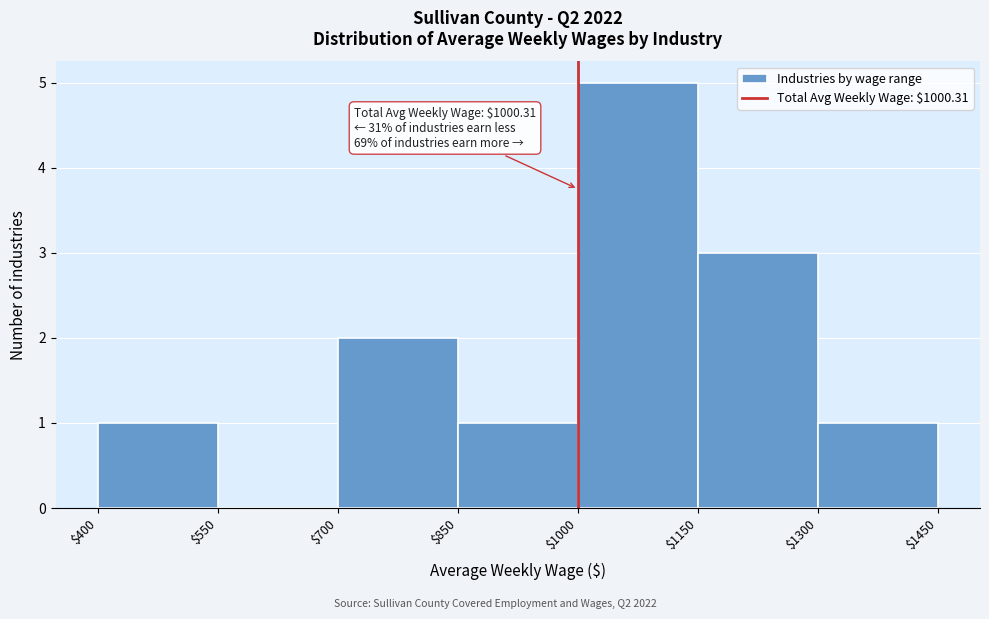

Which range on the x-axis has the tallest bar?

$1000 to $1150